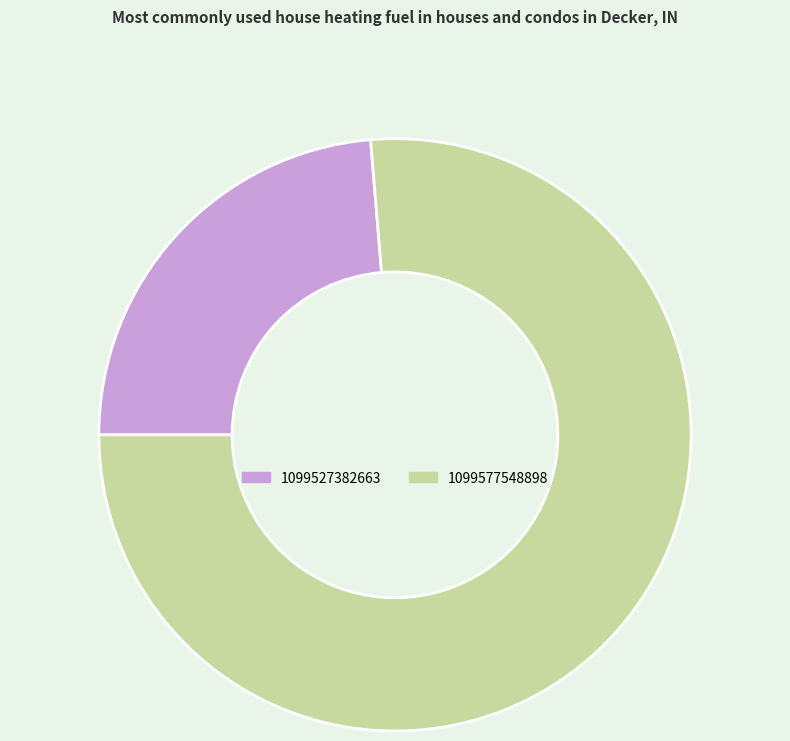

Rank the categories by value from lowest to highest.

1099527382663, 1099577548898